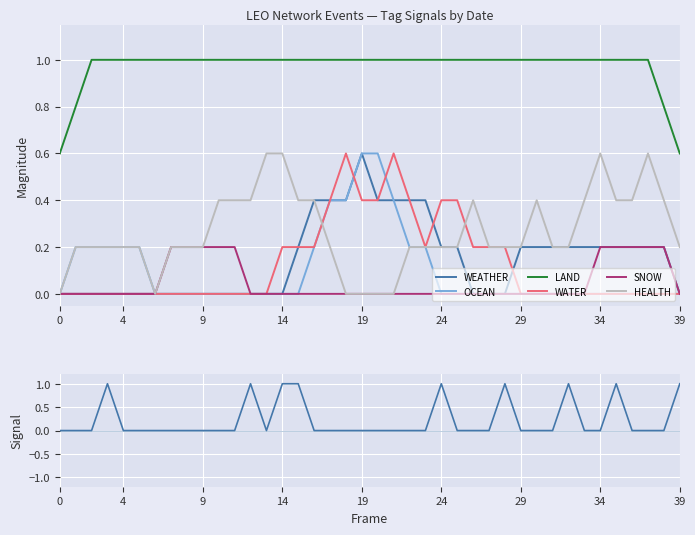

True or false: LAND and OCEAN cross at least once.

False